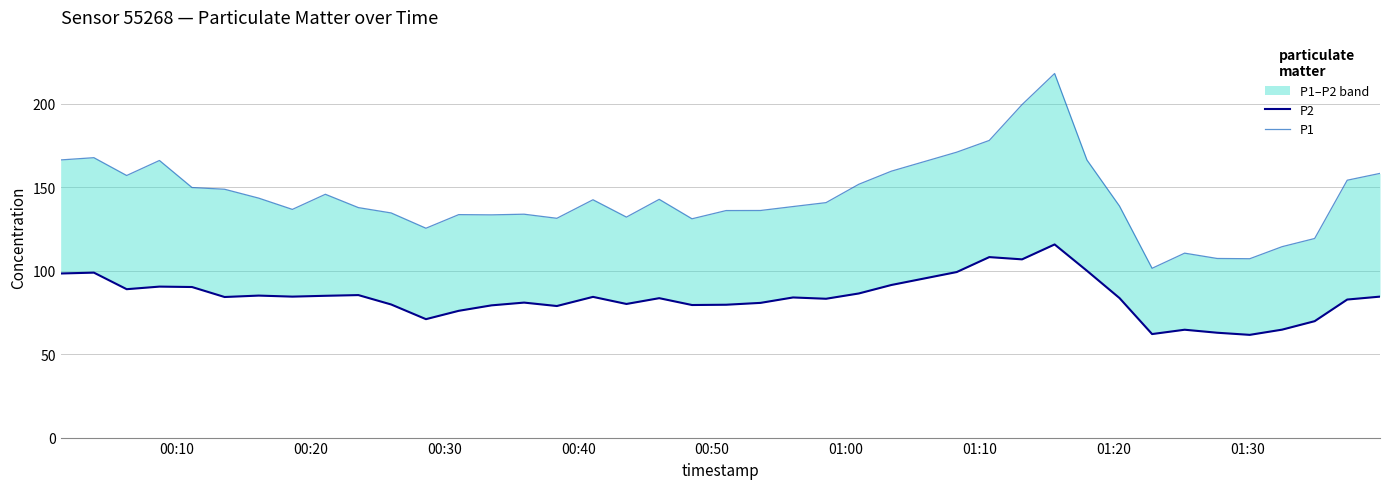

Is the value of P1 at 9 greater than the value of P2 at 39?

Yes